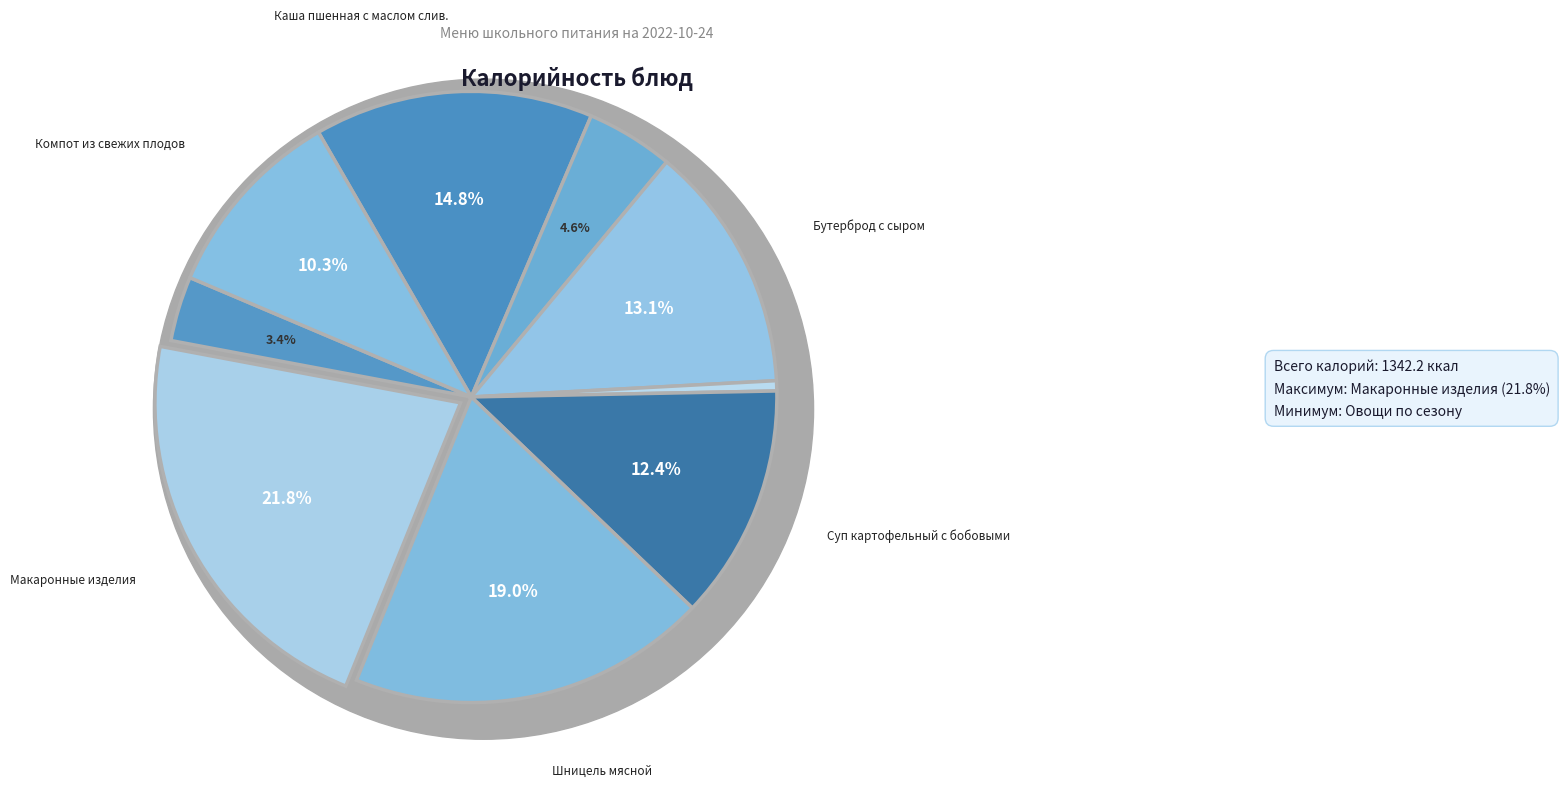

Do Каша пшенная с маслом слив. and Овощи по сезону together represent more than half of the pie?

No